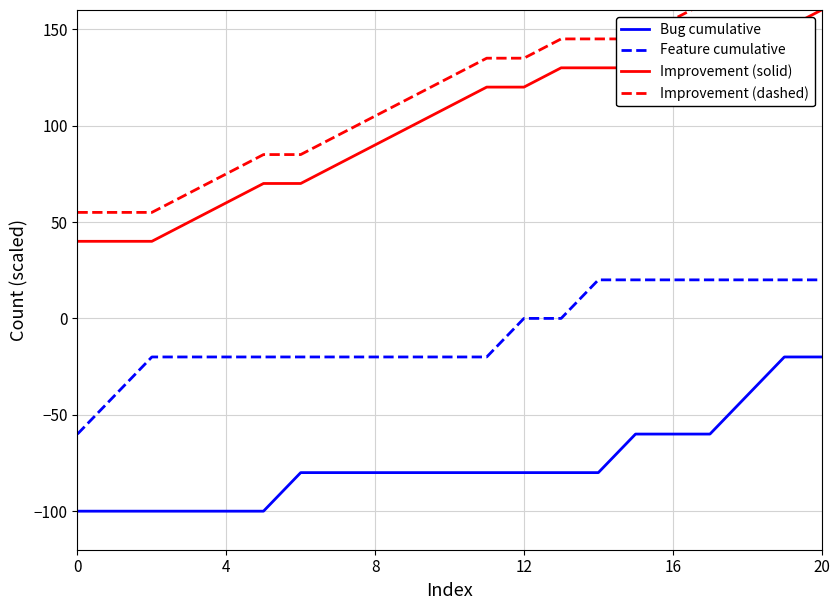

What is the sum of all Feature cumulative values?

-160